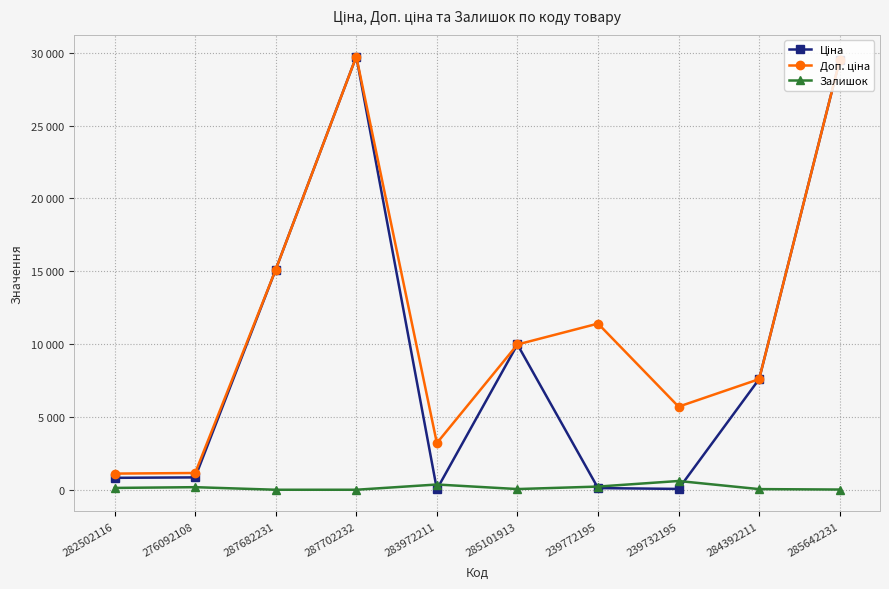

Where does the Ціна series first go above 7596?

287682231